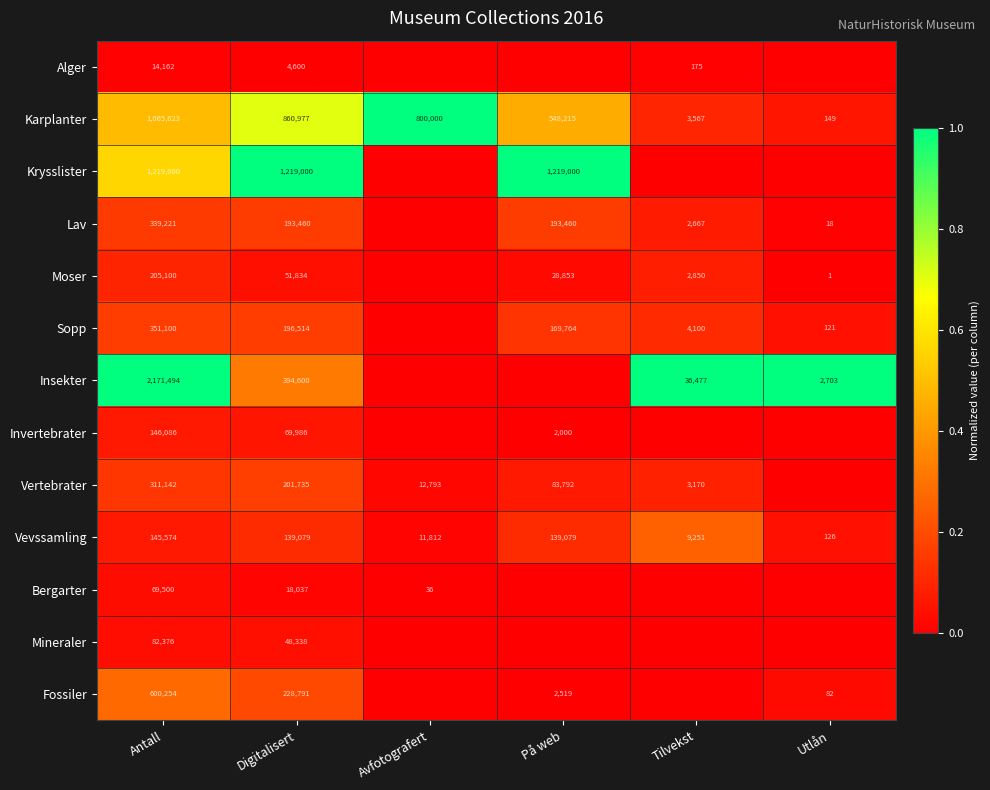

What is the difference between the Karplanter values at Utlån and På web?

548066